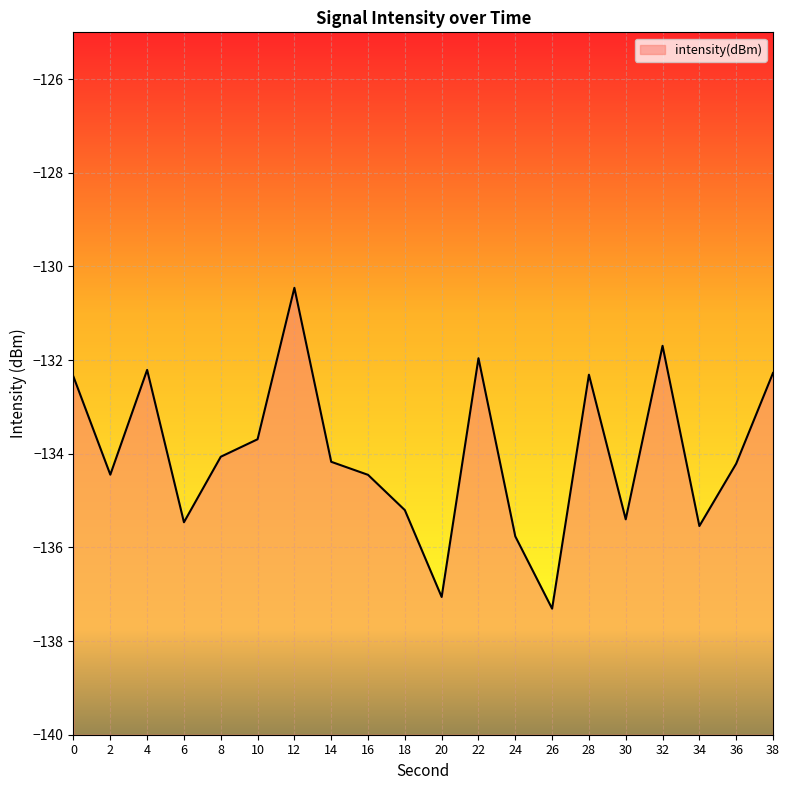

Rank the categories by value from lowest to highest.

26, 20, 24, 34, 6, 30, 18, 16, 2, 36, 14, 8, 10, 0, 28, 38, 4, 22, 32, 12